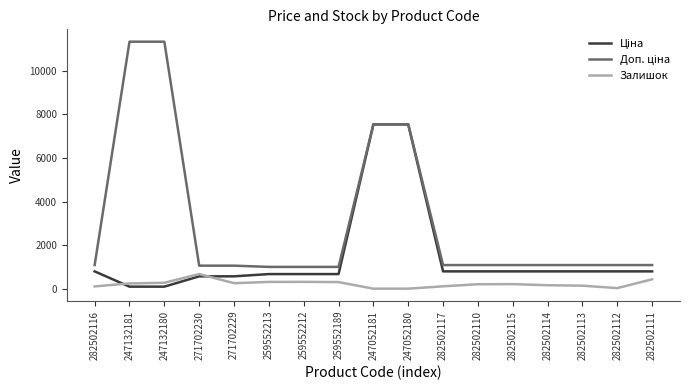

True or false: Залишок has a value of 20.0 at 247052181.

True